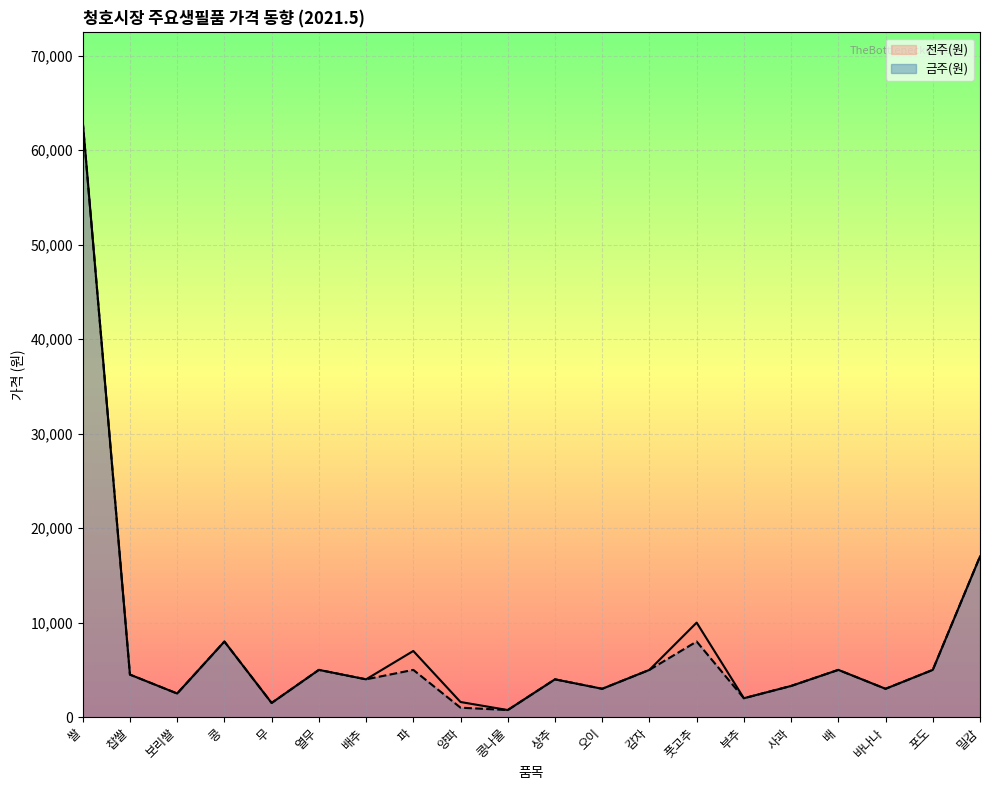

How many values in the 전주(원) series are below 4500?

10